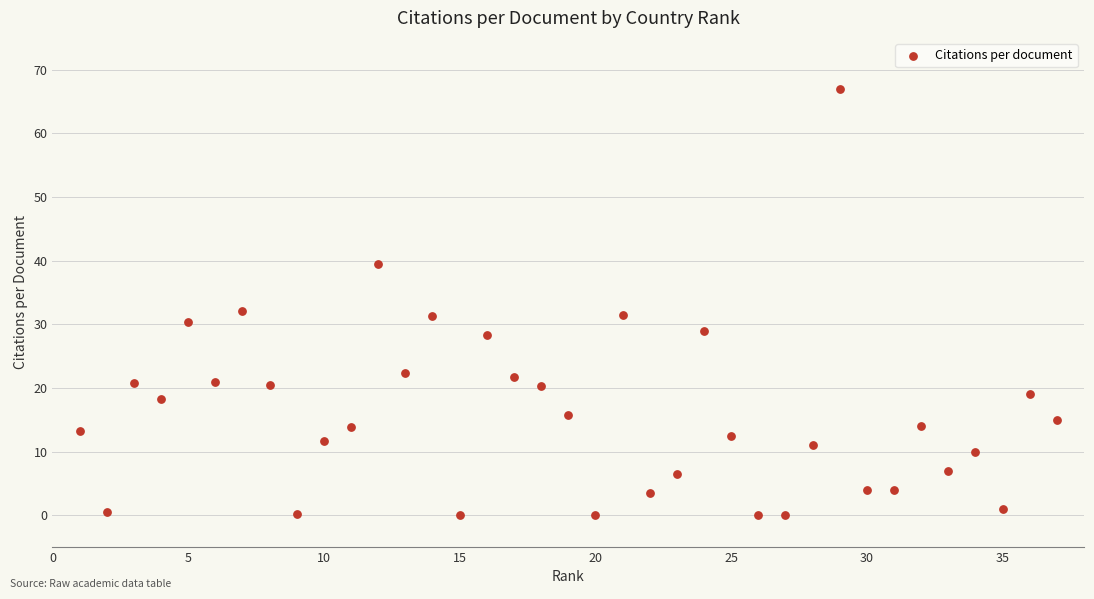

What is the range of Y values (max minus min)?

67.0